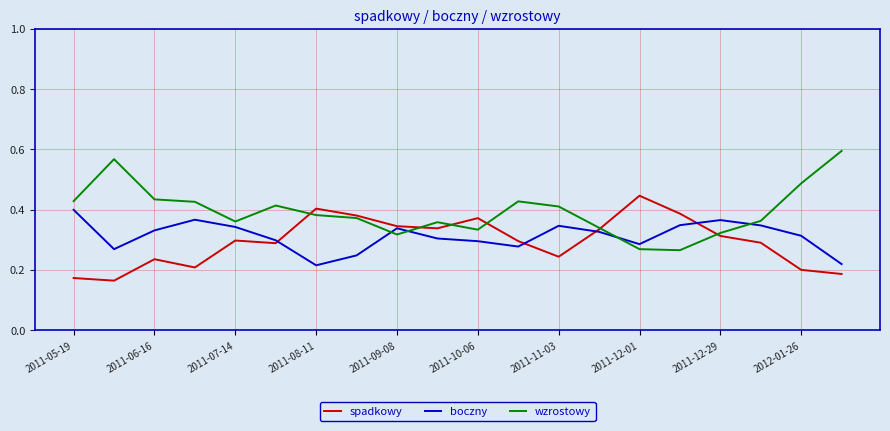

True or false: wzrostowy and boczny intersect in this chart.

True